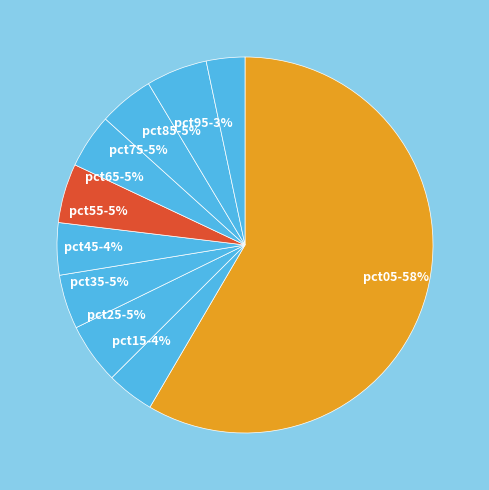

Which has a higher value, pct35 or pct95?

pct35